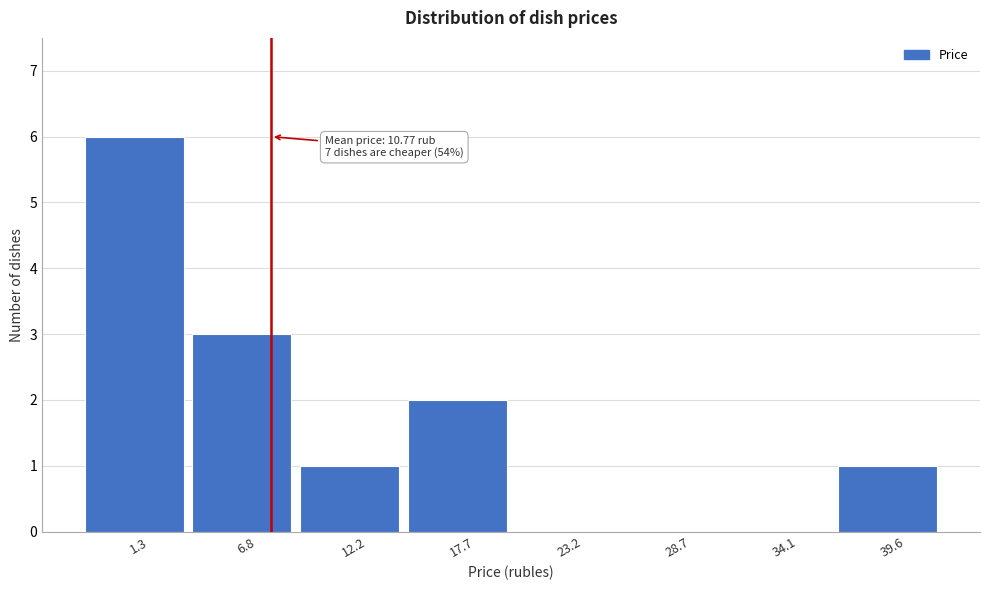

Reading right to left, what are all the values shown in this chart?

39.6=1	34.1=0	28.7=0	23.2=0	17.7=2	12.2=1	6.8=3	1.3=6